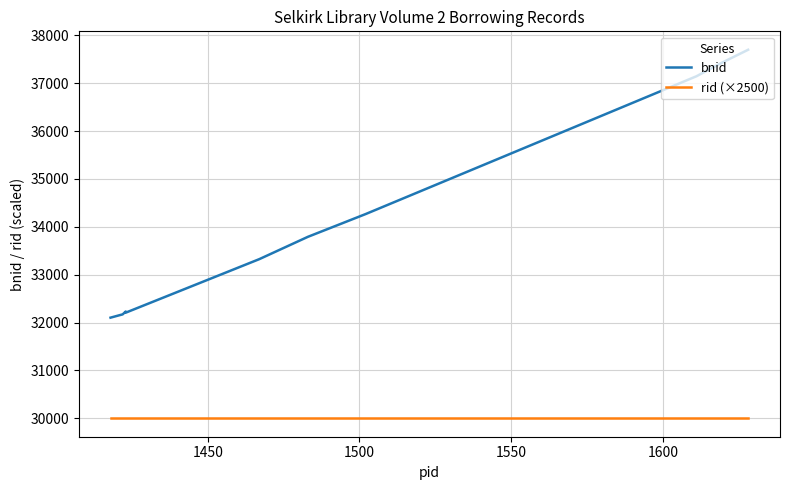

Reading left to right, transcribe all the data shown in this chart.

bnid: 32102	32171	32230	32206	33324	33790	34265	37144	37415	37697
rid (×2500): 30000	30000	30000	30000	30000	30000	30000	30000	30000	30000